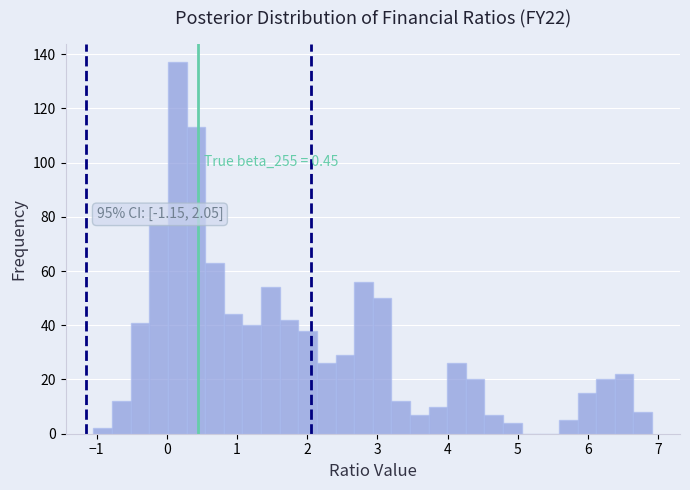

Around what value on the x-axis is the tallest bar? Give the approximate position of its centre, as read against the axis.

0.1